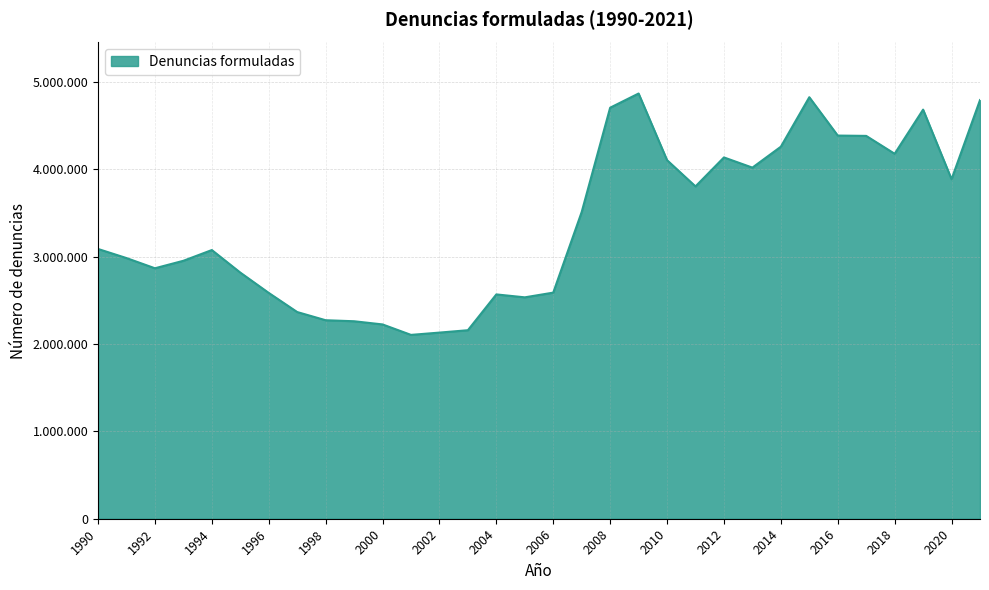

Where is the first local minimum?

1992